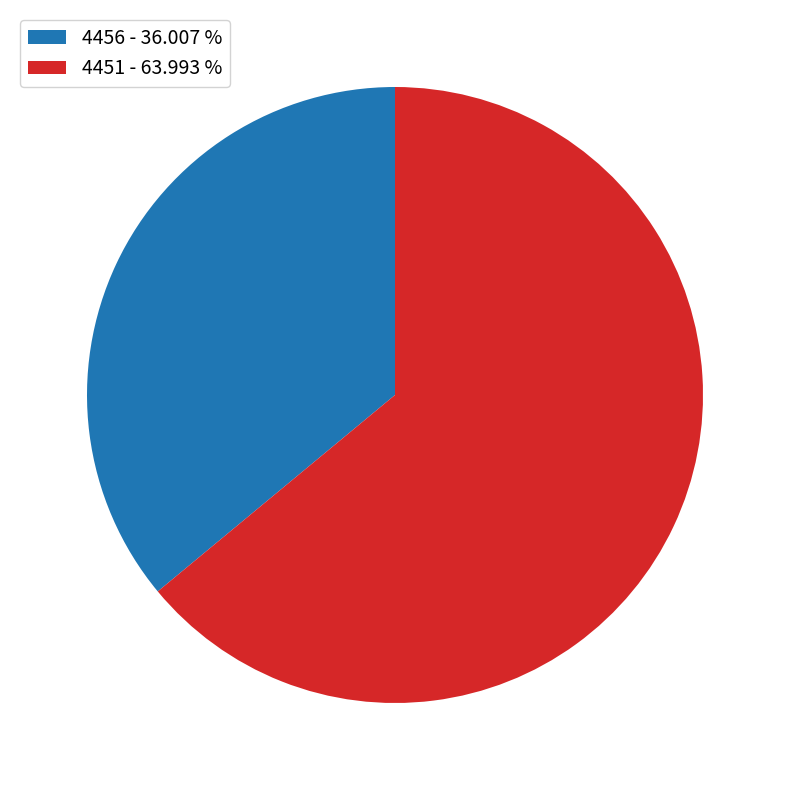

Do 4456 - 36.007 % and 4451 - 63.993 % together represent more than half of the pie?

Yes